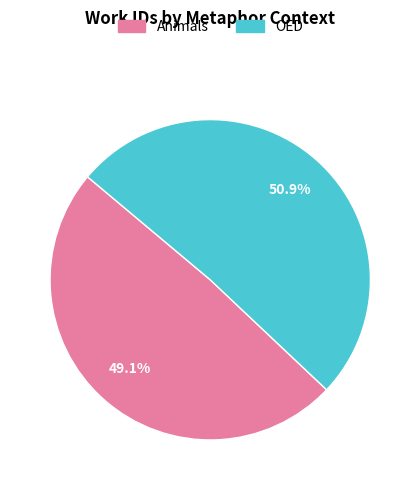

Do Animals and OED together represent more than half of the pie?

Yes